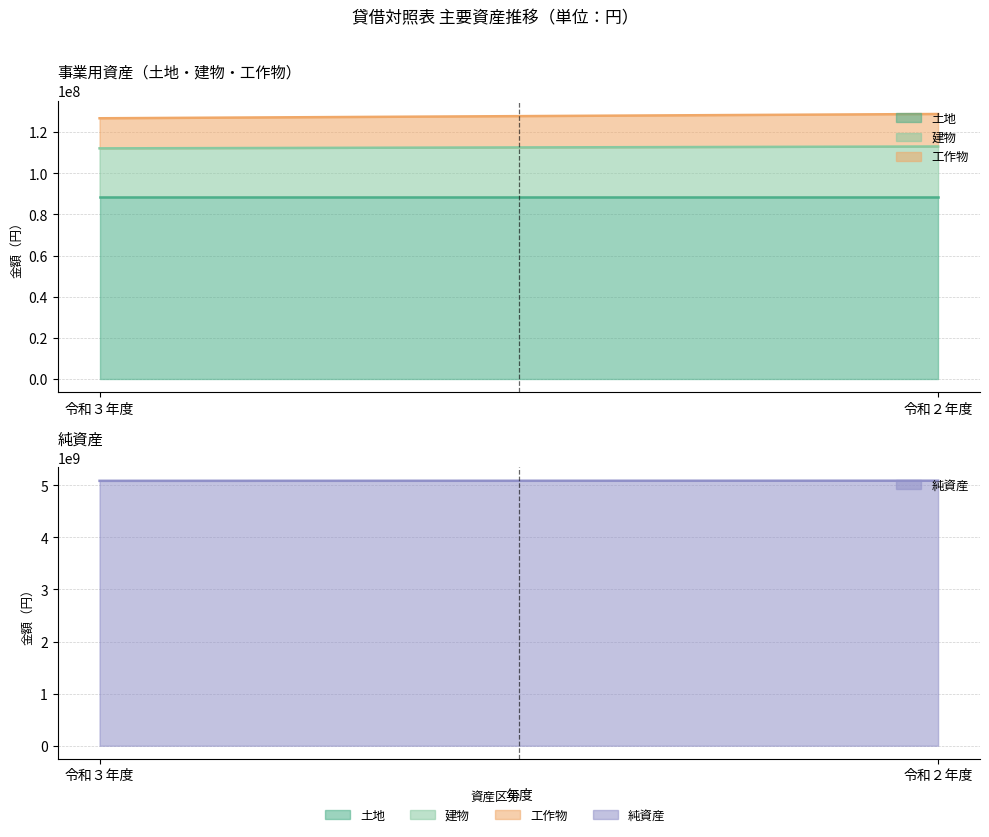

What is the average value of the 建物 series?

24130001